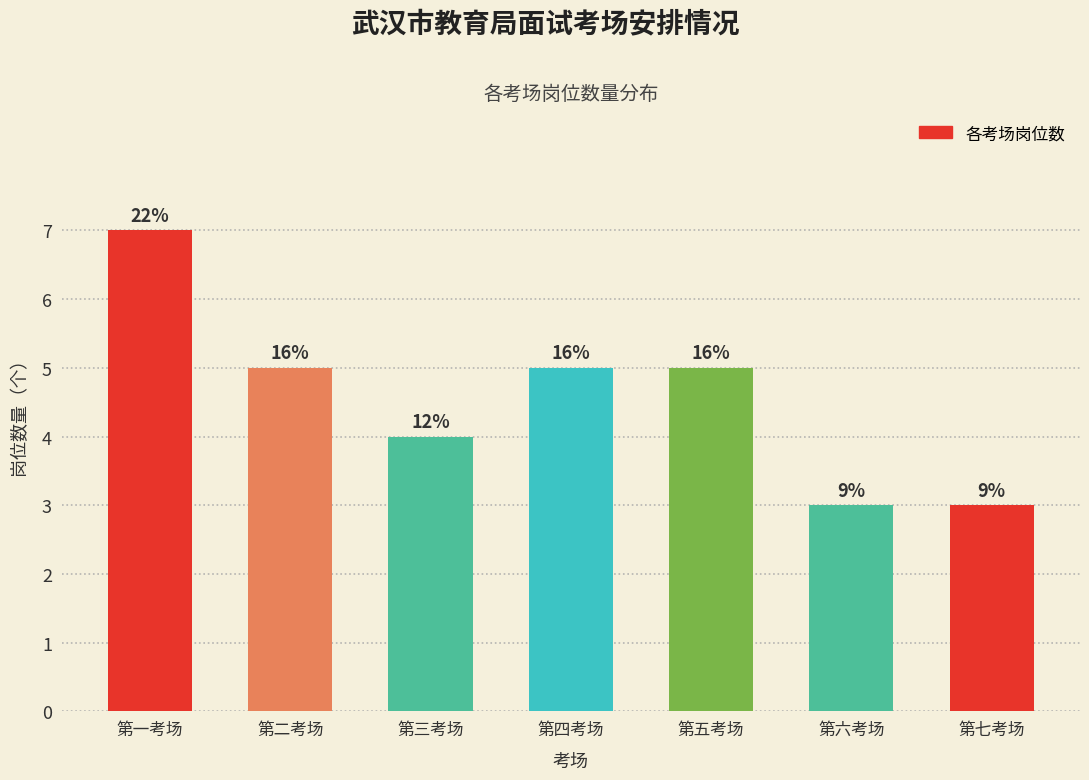

How many bars are there in total?

7